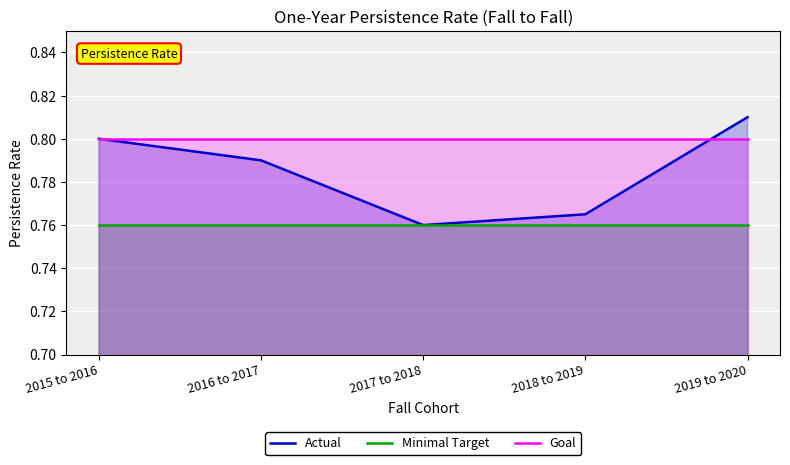

At which label is Minimal Target closest to 0?

2015 to 2016